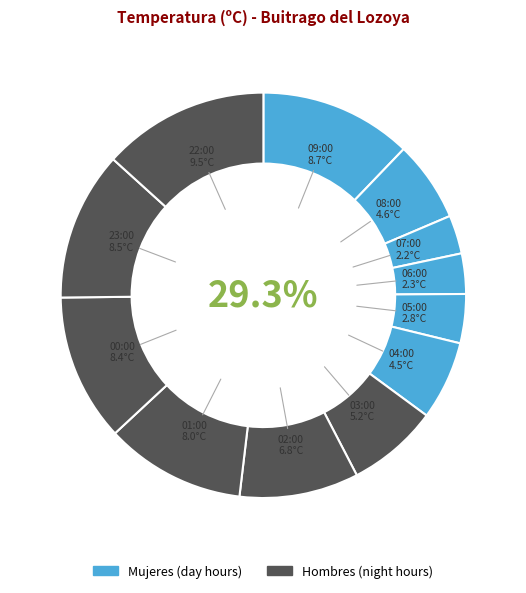

Which category has the smallest portion of the pie?

07:00